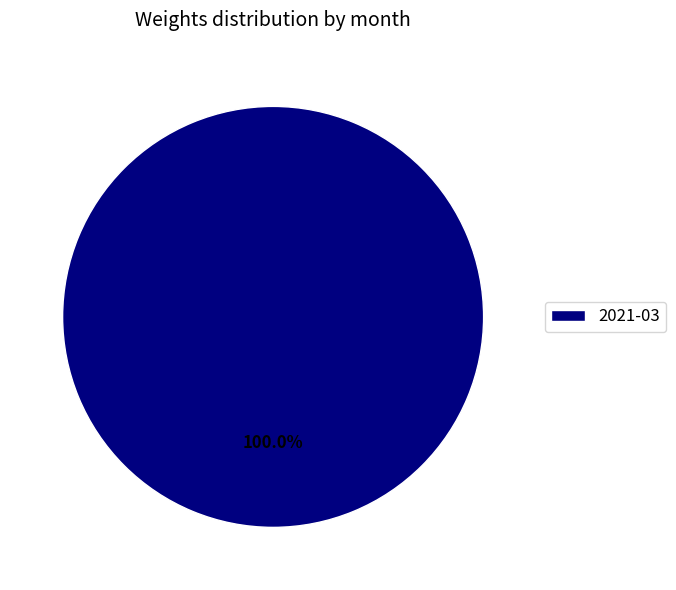

Is there a majority slice in this chart?

Yes